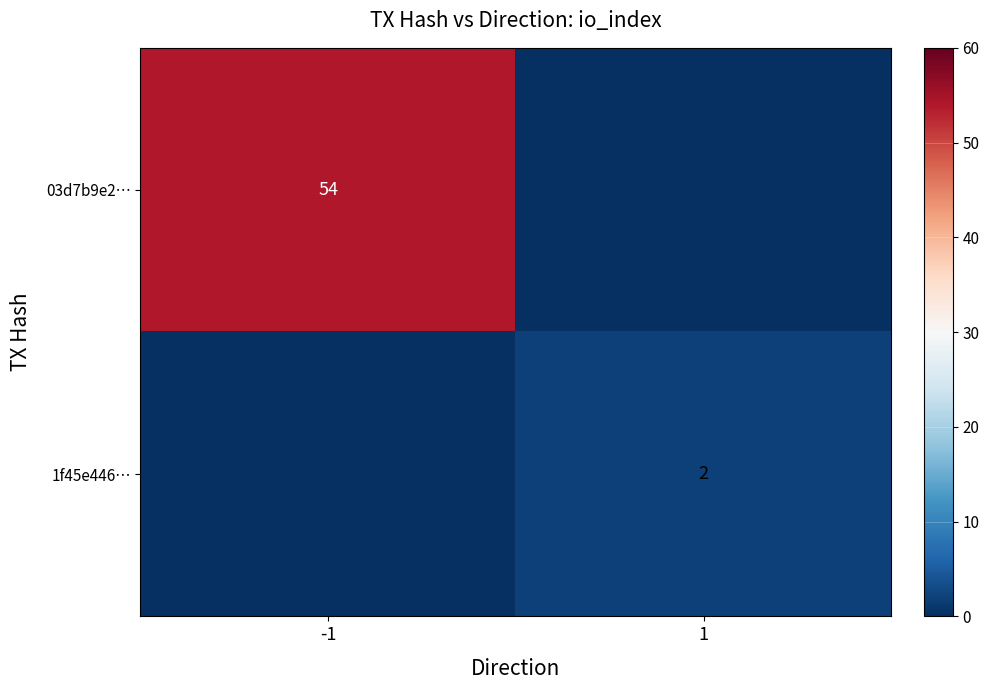

The 1f45e446… series shows 1 at 1. True or false?

False